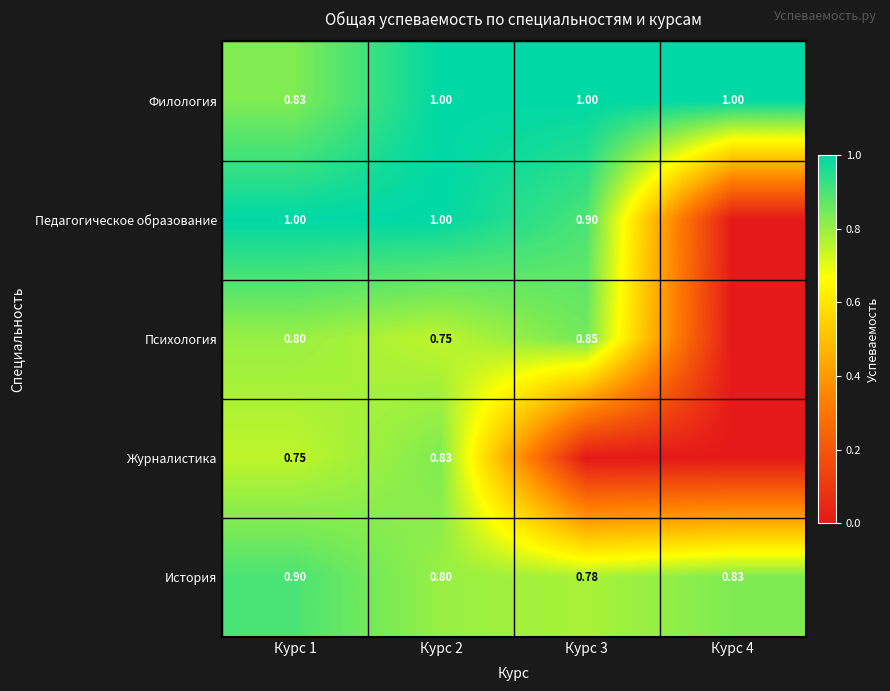

Between Курс 1 and Курс 2, which series saw the biggest shift?

Филология